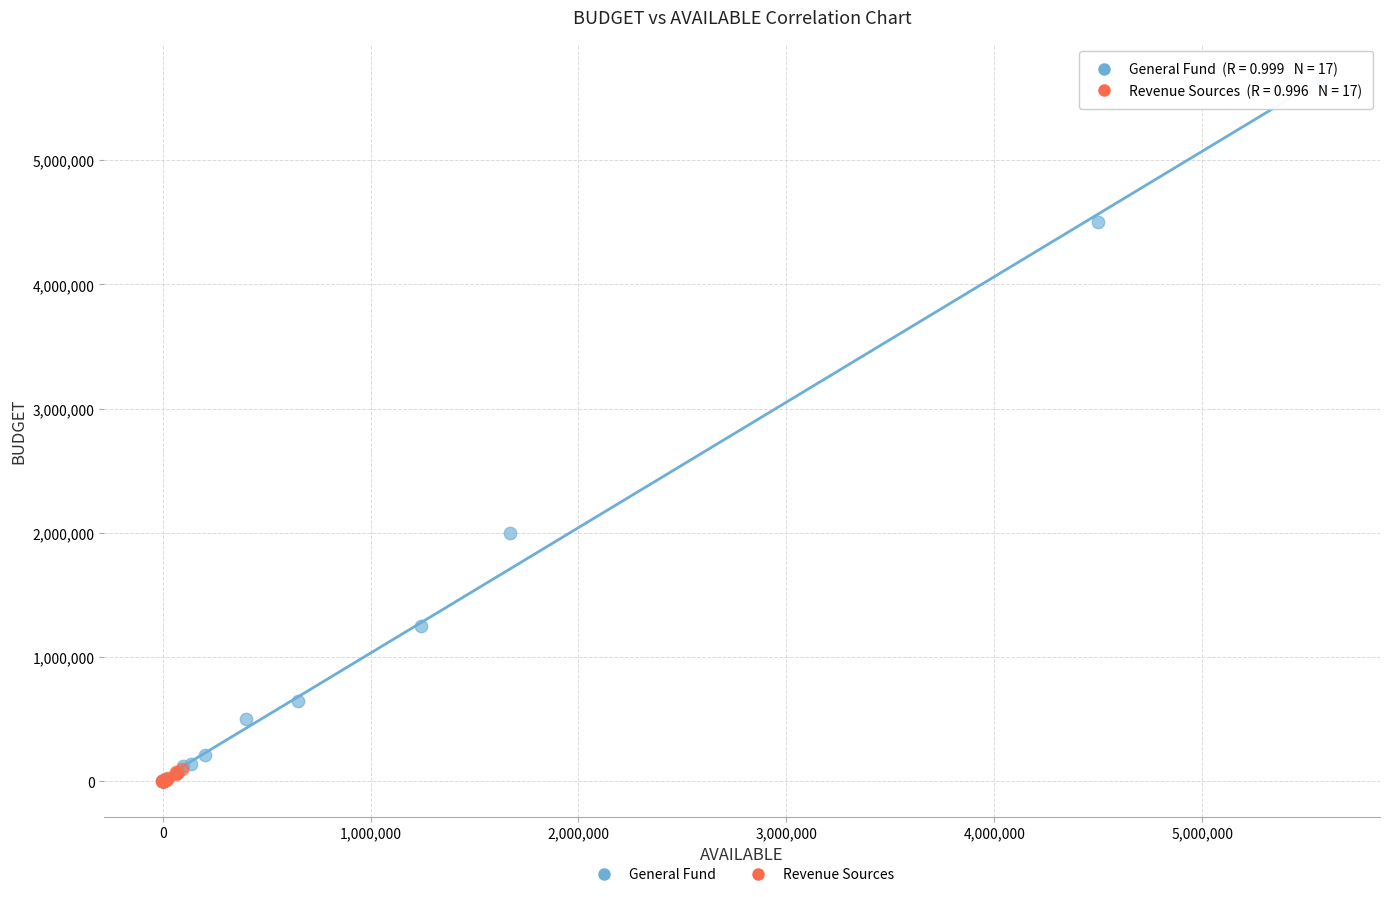

Which series has the largest Y range (max minus min)?

General Fund